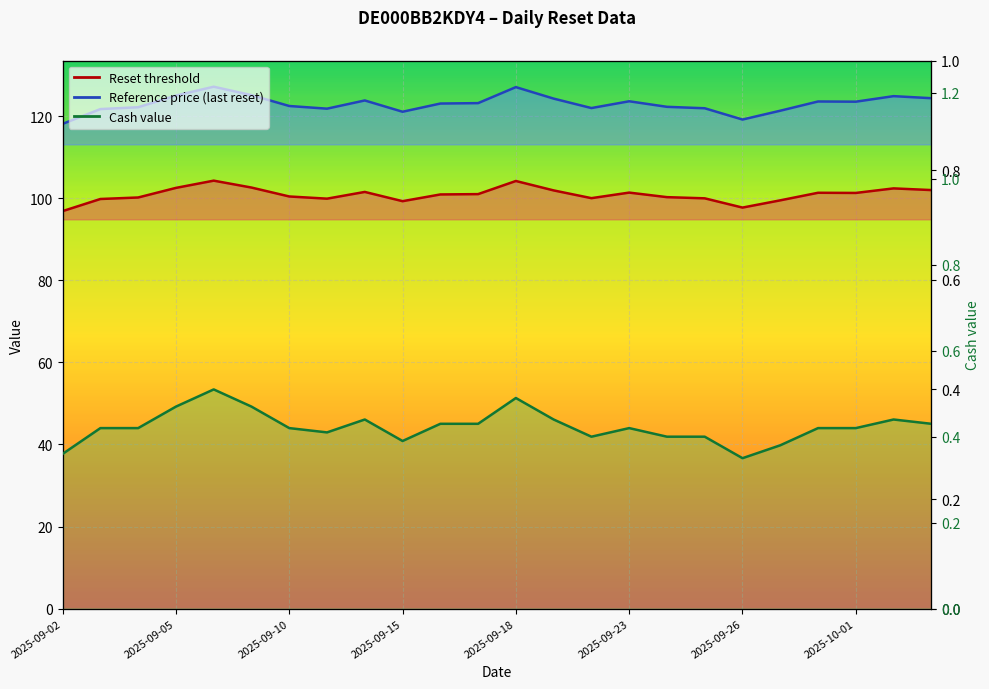

What is the value of the Reset threshold point at the 14th from the left?

101.9